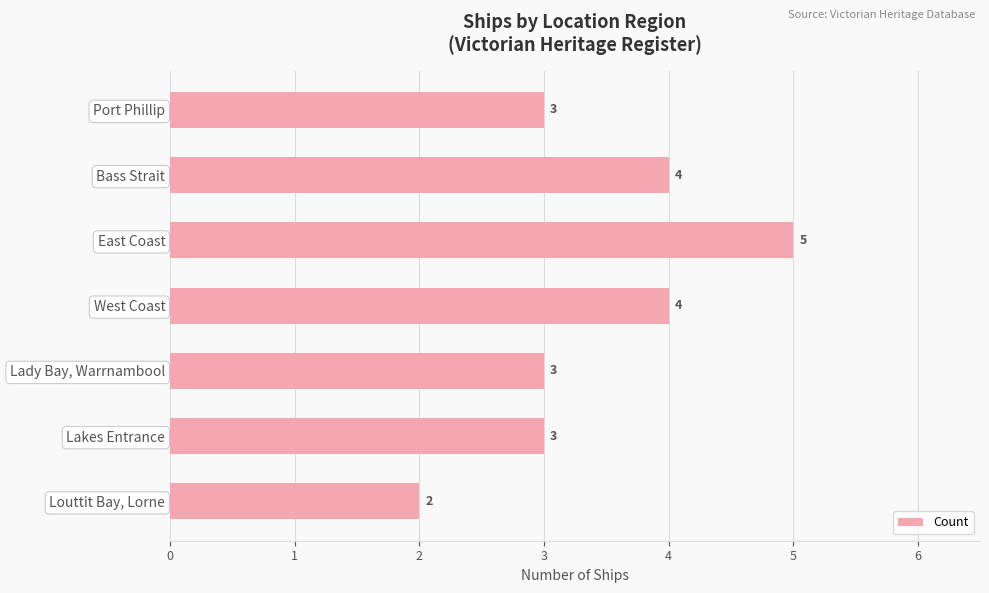

What is the change in value from Bass Strait to East Coast?

+1